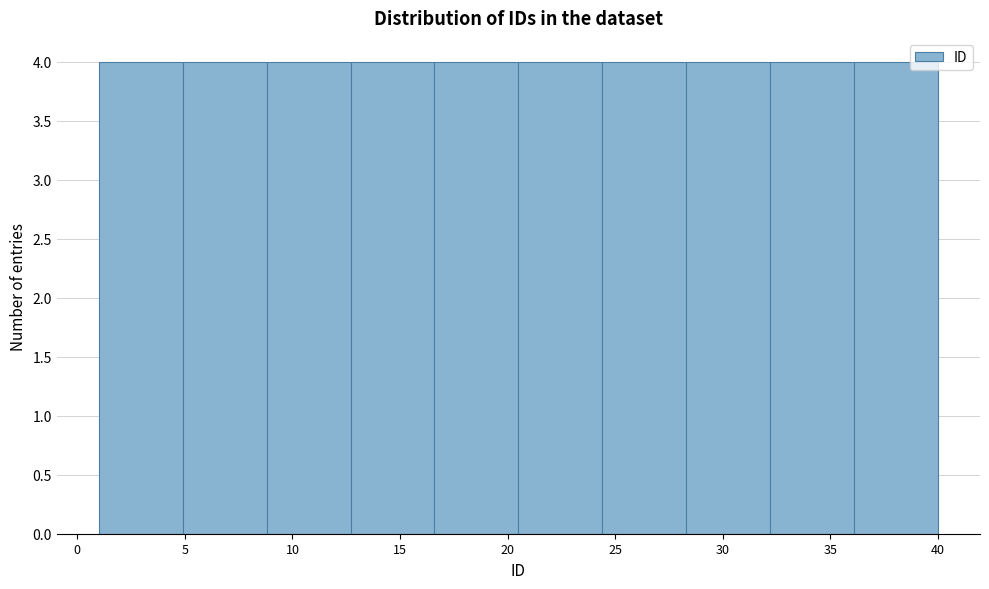

Reading left to right, transcribe this chart: for each bar, give the range it covers on the x-axis and its height. Neither the bar edges nor the heights are printed on the chart, so give them approximately, as read against the axes.

1.0 to 4.9: 4
4.9 to 8.8: 4
8.8 to 12.7: 4
12.7 to 16.6: 4
16.6 to 20.5: 4
20.5 to 24.4: 4
24.4 to 28.3: 4
28.3 to 32.2: 4
32.2 to 36.1: 4
36.1 to 40.0: 4